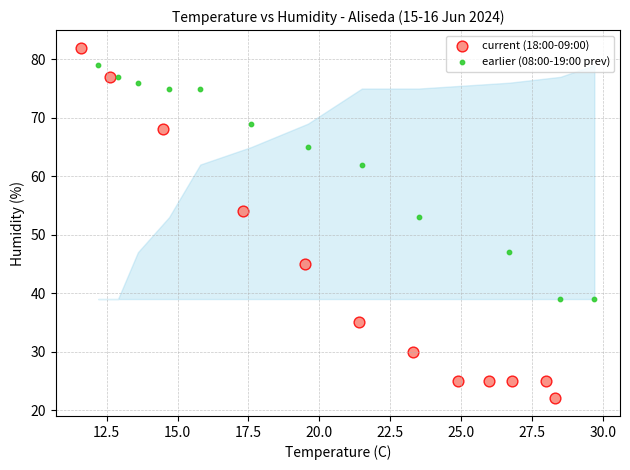

Which series contains the lowest Y value?

current (18:00-09:00)